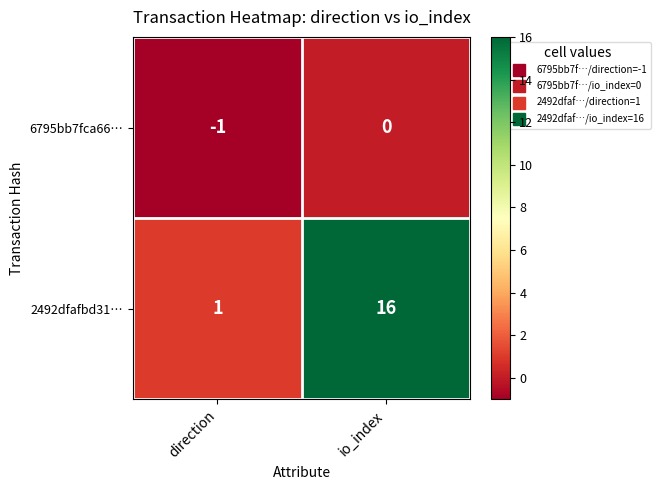

What is the spread (max minus min) of values at direction?

2